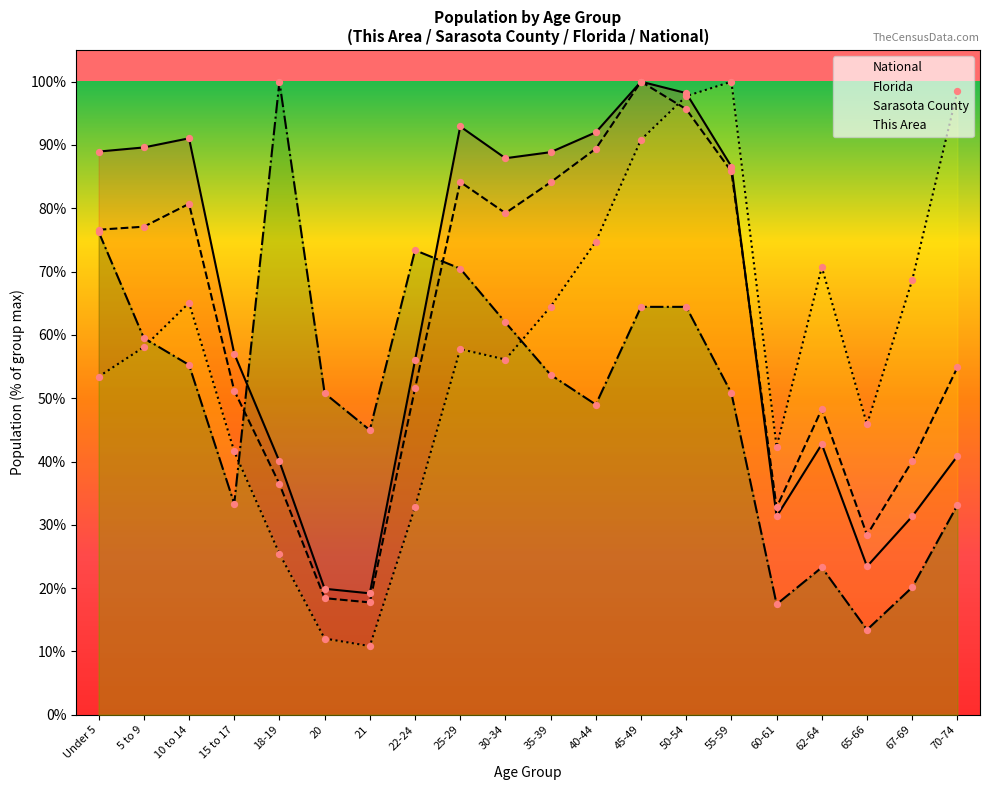

What are all the series names shown in the legend?

This Area, Sarasota County, Florida, National